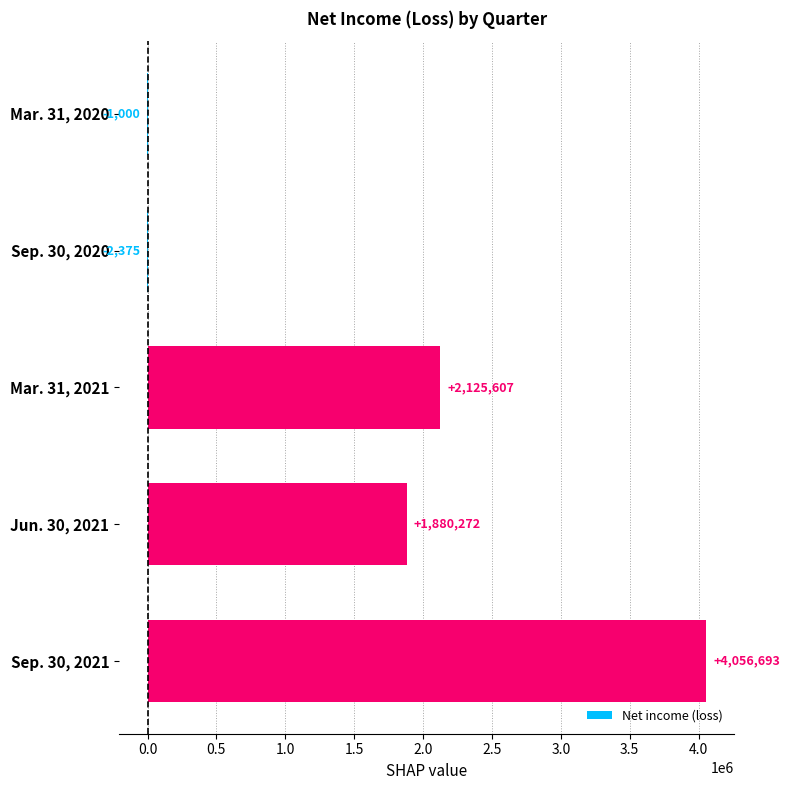

What is the sum of all values?

8059197